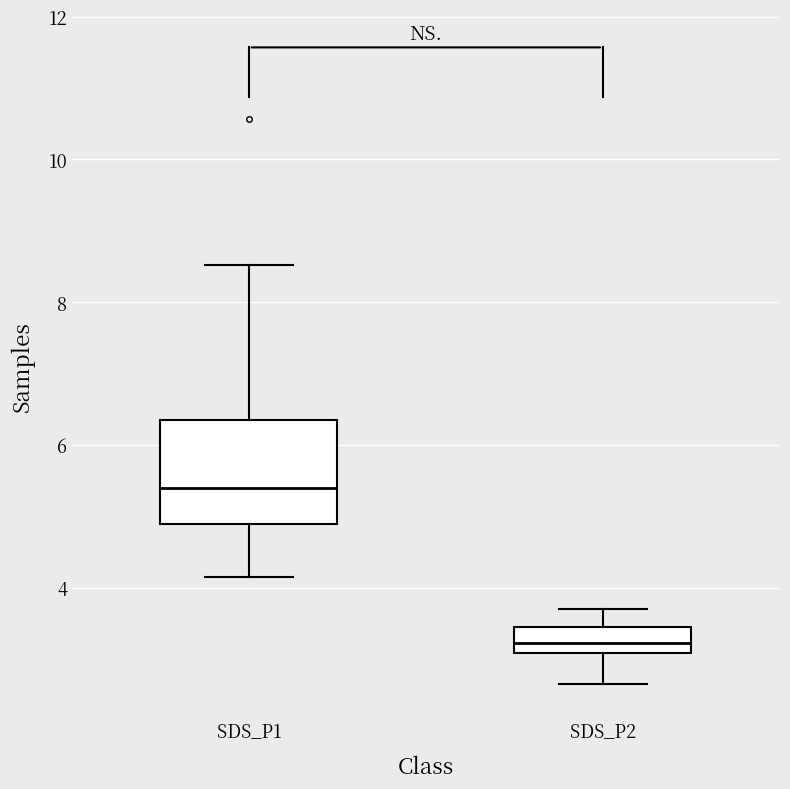

Reading left to right, transcribe this box plot: for each box, give where its median line is, the range the box spans, and where its two whiskers end, as read against the y-axis. The values are not printed on the chart, so give them approximately, as read against the axis.

SDS_P1: median 5.4, box 4.8 to 6.4, whiskers 4.2 to 8.6
SDS_P2: median 3.2, box 3.0 to 3.4, whiskers 2.6 to 3.8